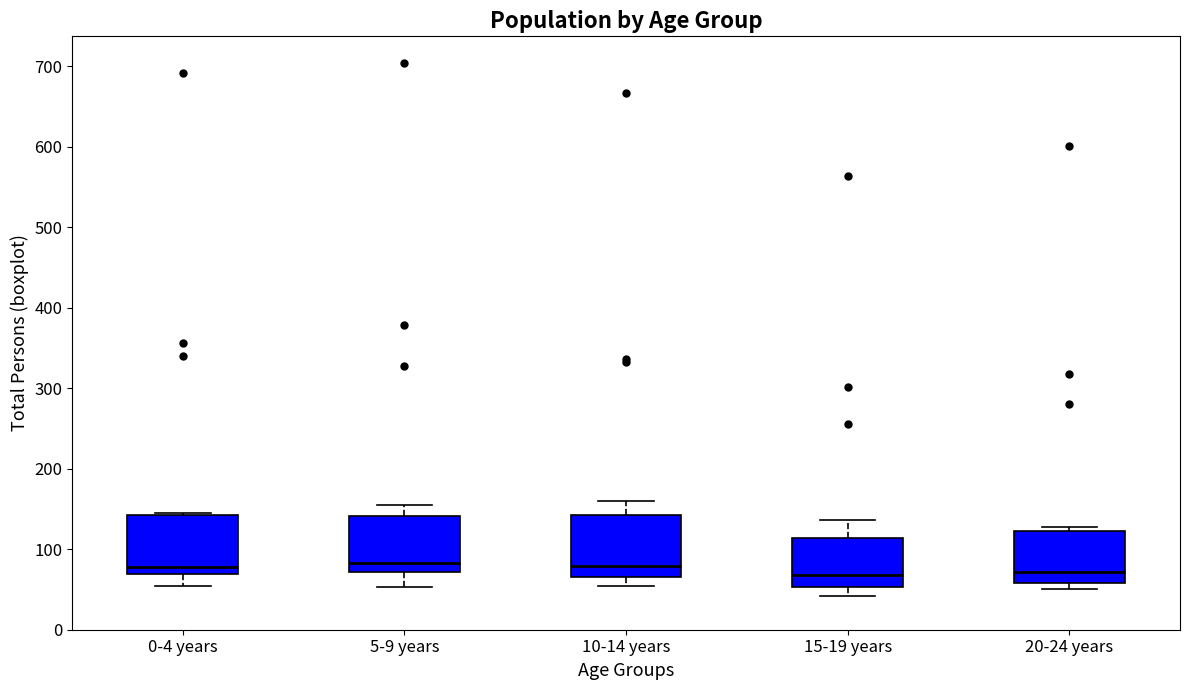

Reading left to right, read every box against the y-axis: the position of its median line, the range the box covers, and the ends of its whiskers. The values are not printed on the chart, so give them approximately, as read against the axis.

0-4 years: median 80, box 70 to 140, whiskers 50 to 150
5-9 years: median 80, box 70 to 140, whiskers 50 to 160
10-14 years: median 80, box 70 to 140, whiskers 50 to 160
15-19 years: median 70, box 50 to 110, whiskers 40 to 140
20-24 years: median 70, box 60 to 120, whiskers 50 to 130